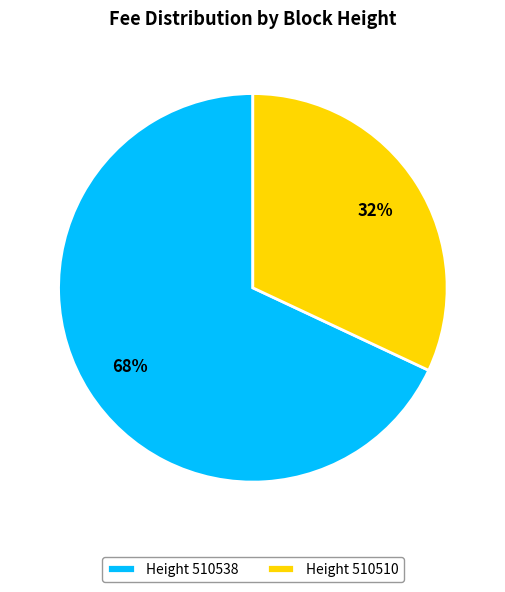

Rank the categories by value from lowest to highest.

Height 510510, Height 510538